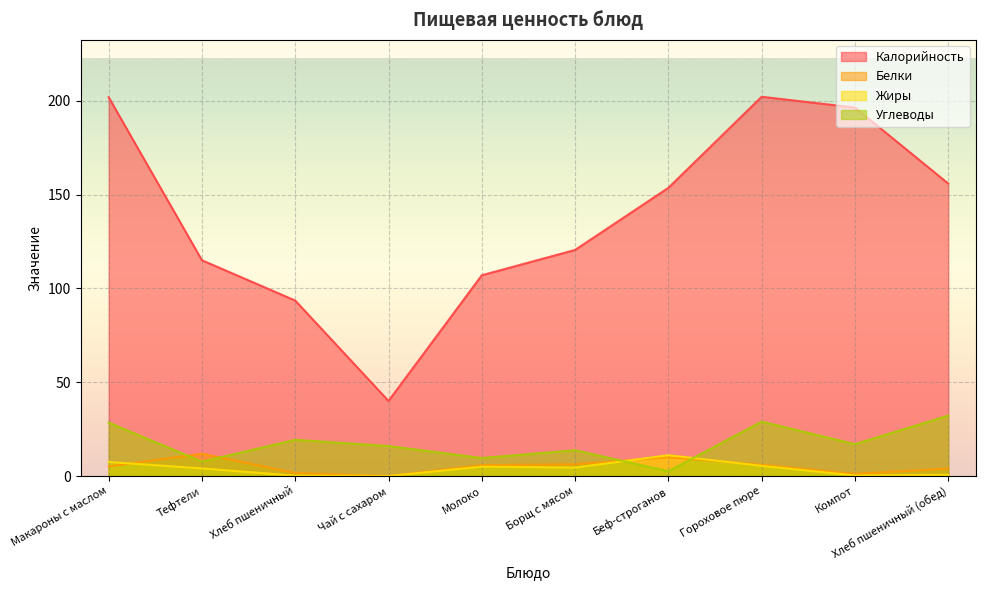

Is it true that Углеводы equals 17.0 at Компот?

True